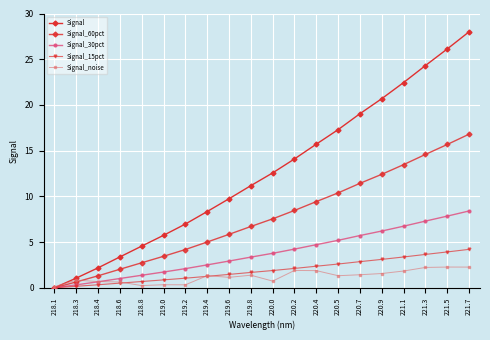

Is it true that Signal equals 8.3 at 219.4?

True